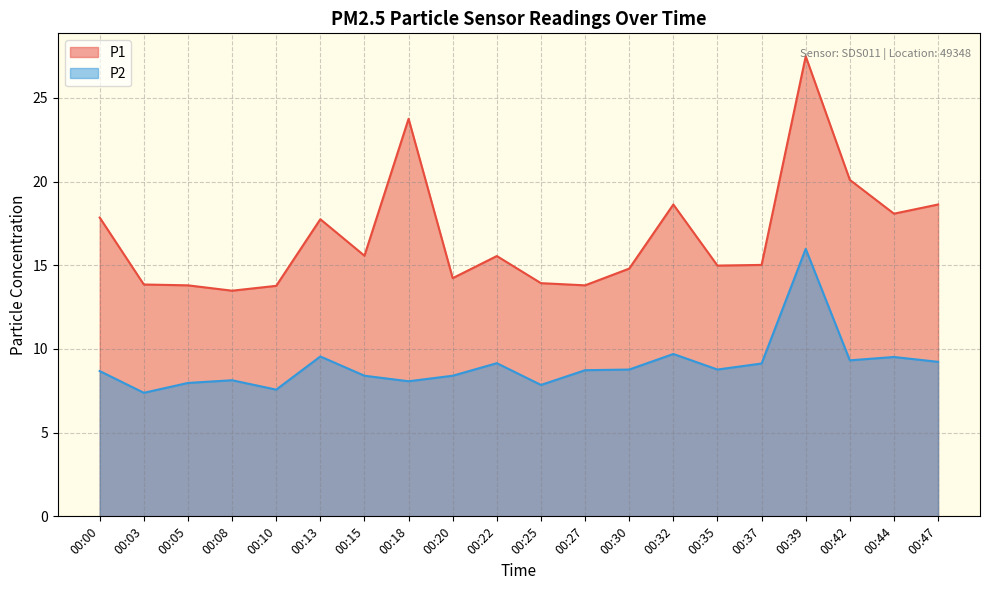

What is the difference between the maximum and minimum values in the P1 series?

14.0